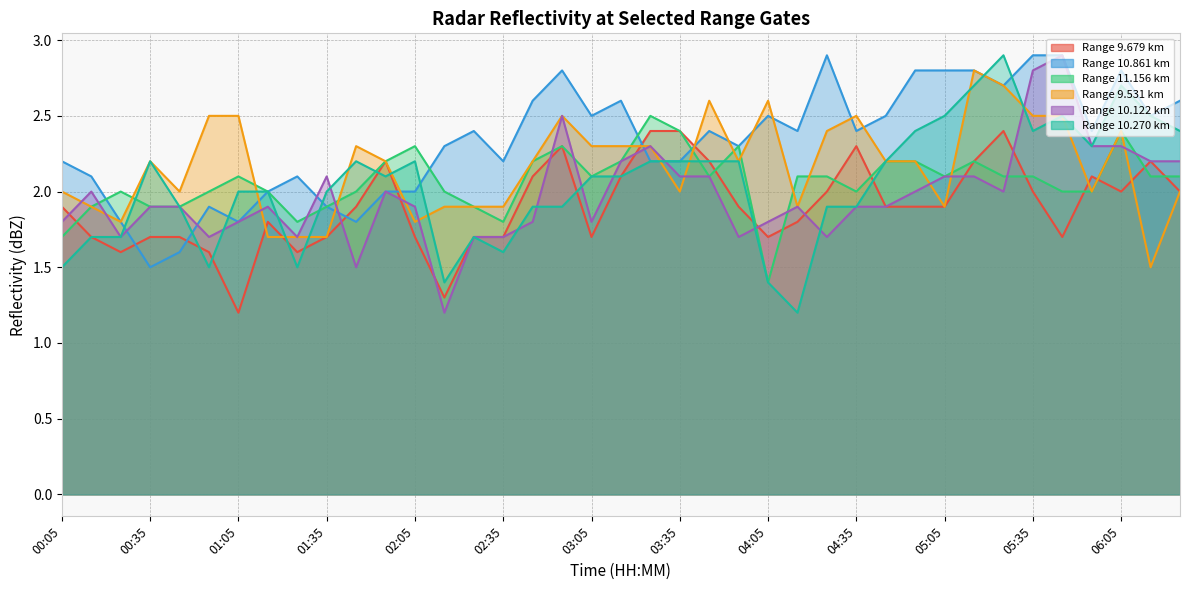

The 11.156 series shows 2.2 at 03:15. True or false?

True